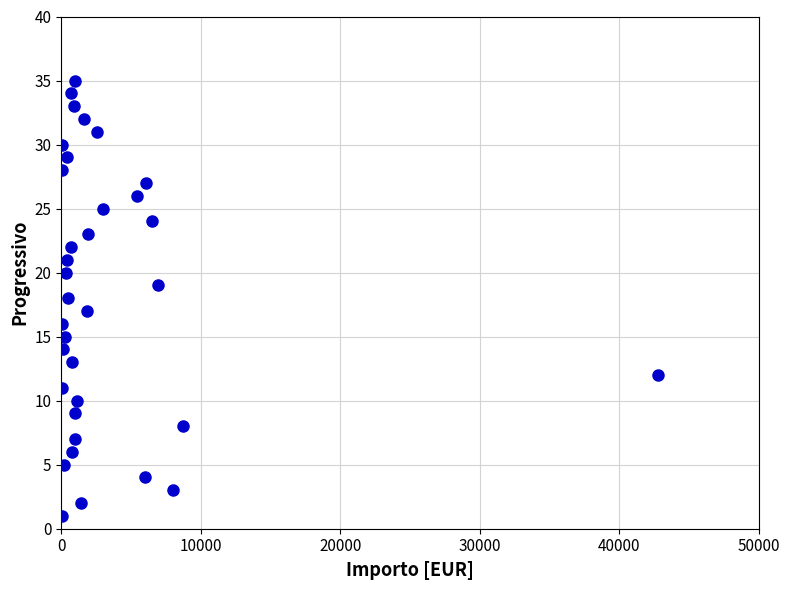

What is the range of Y values (max minus min)?

34